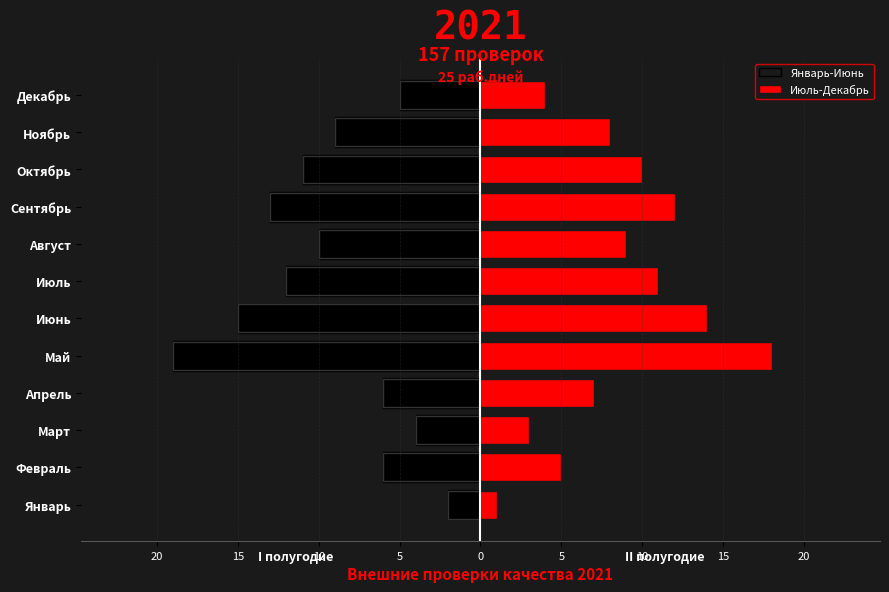

What is the average value of the Январь-Июнь series?

-9